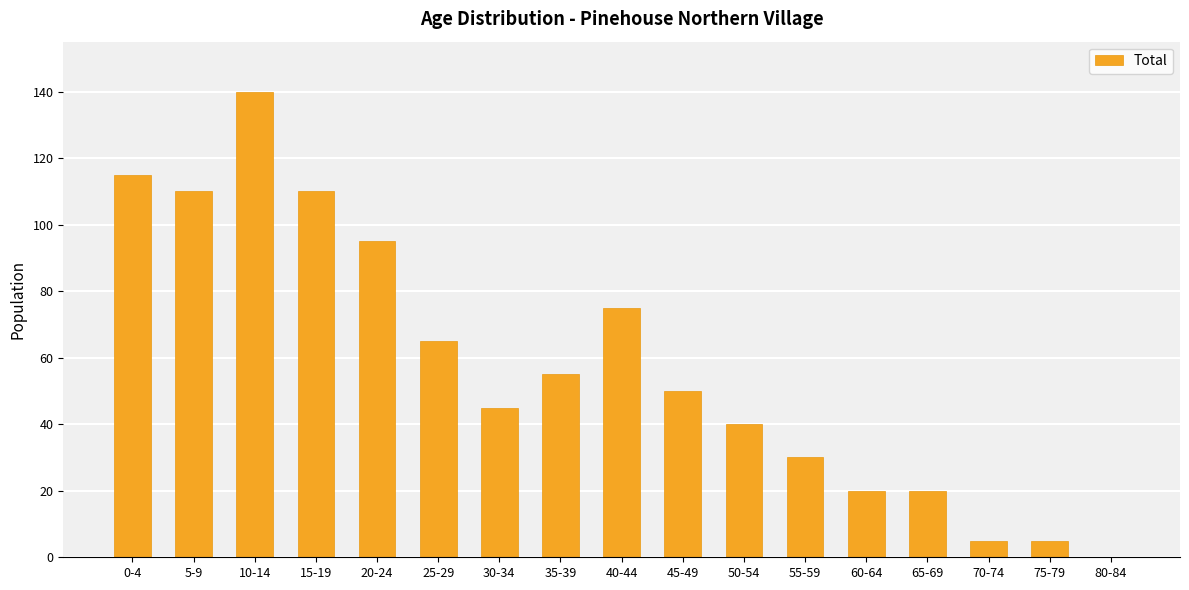

Between 20-24 and 70-74, which is larger?

20-24